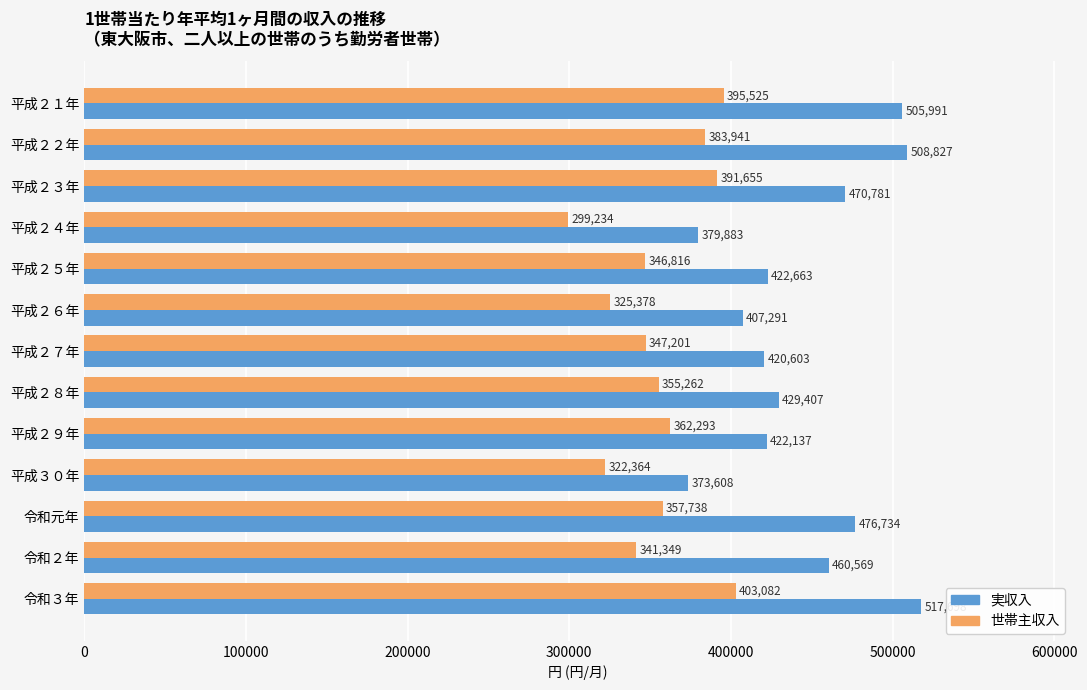

Which category has the lowest value across all series?

平成２４年